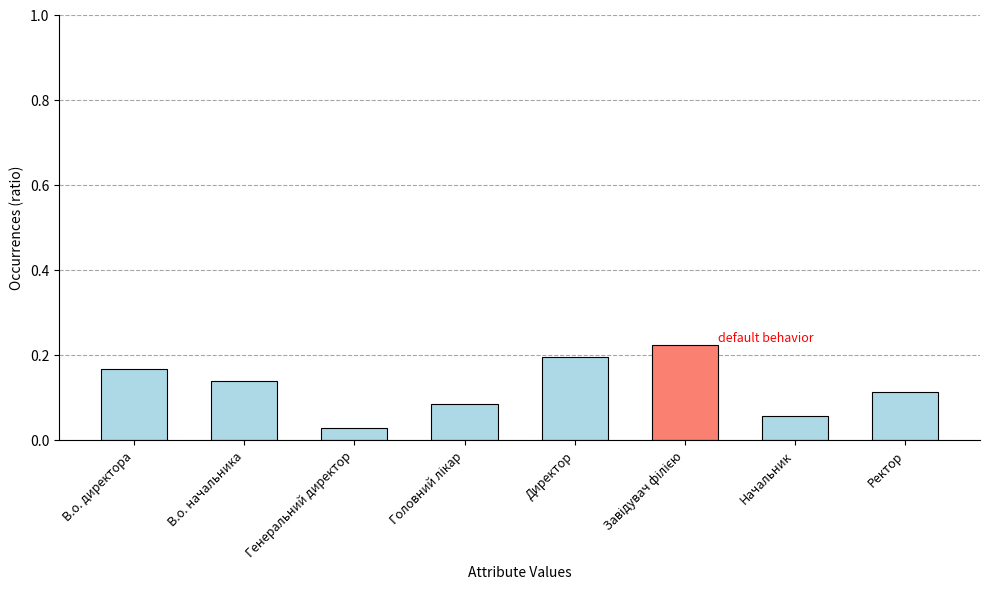

What is the sum of all values?

1.0